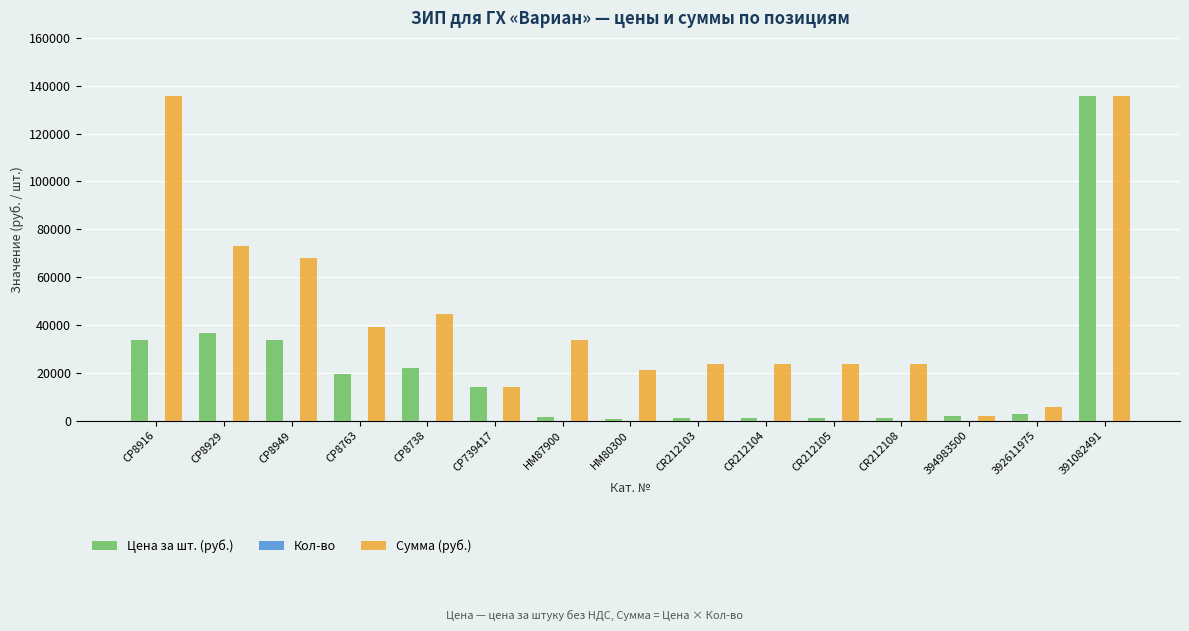

Between CP8929 and CR212103, which series saw the biggest shift?

Сумма (руб.)